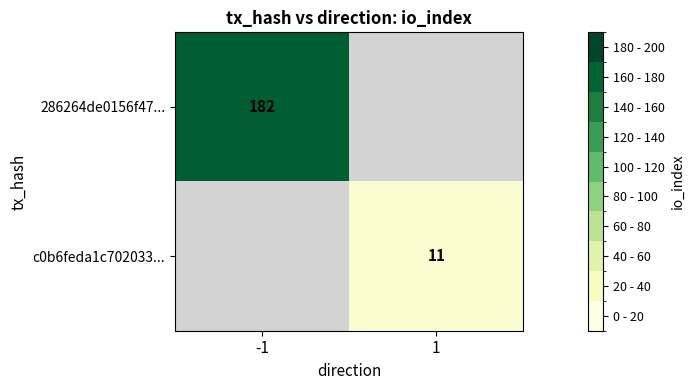

Is the value of c0b6feda1c702033... at 1 greater than the value of 286264de0156f47... at -1?

No